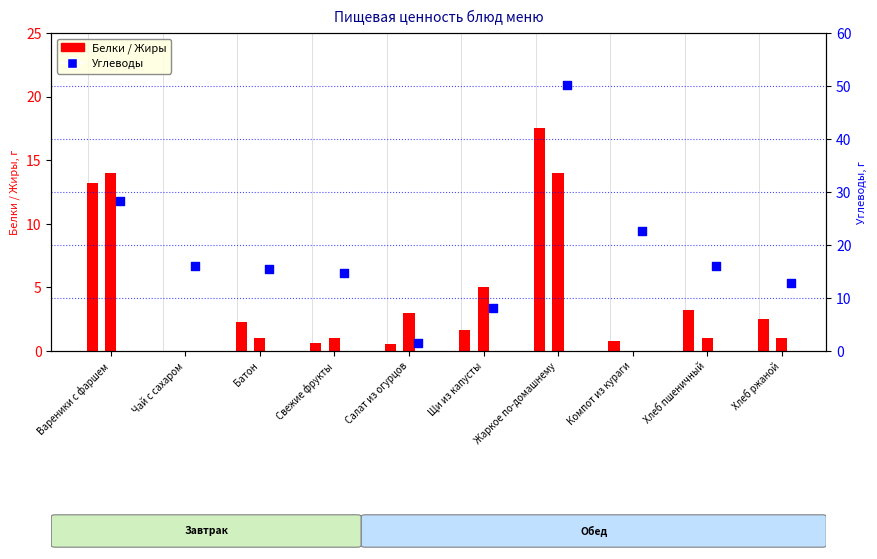

Which series has the widest spread of Y values?

Углеводы